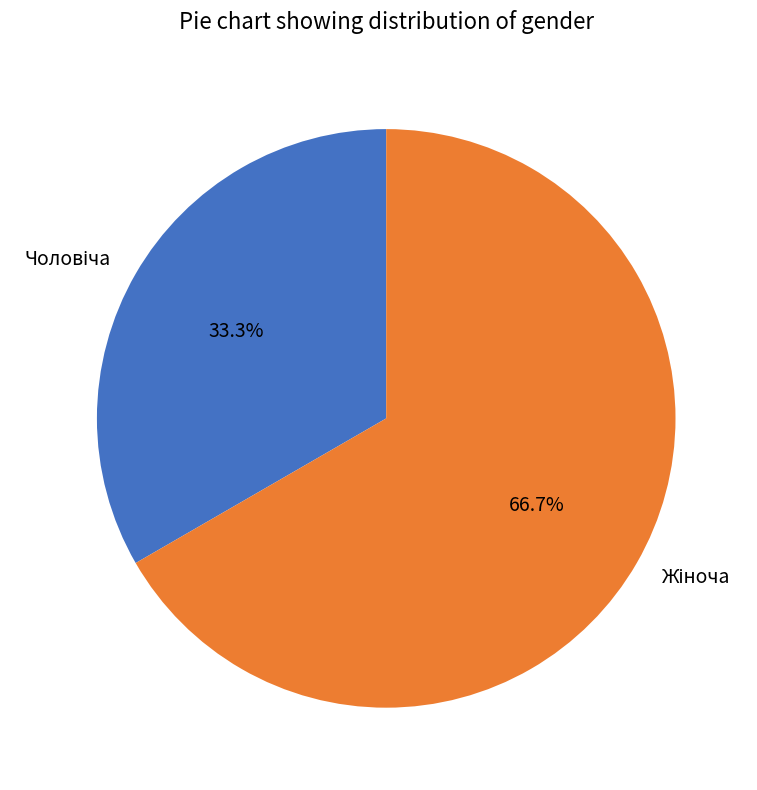

Is there any slice that represents more than half of the pie?

Yes